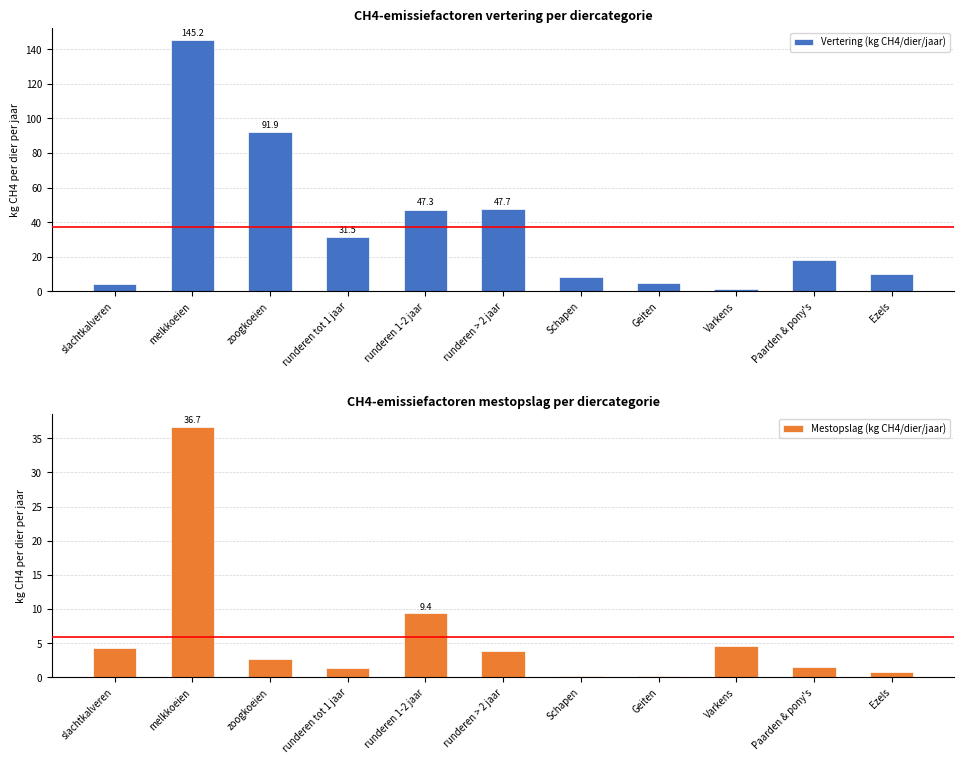

What value does the Vertering (kg CH4/dier/jaar) series have at runderen > 2 jaar?

47.7